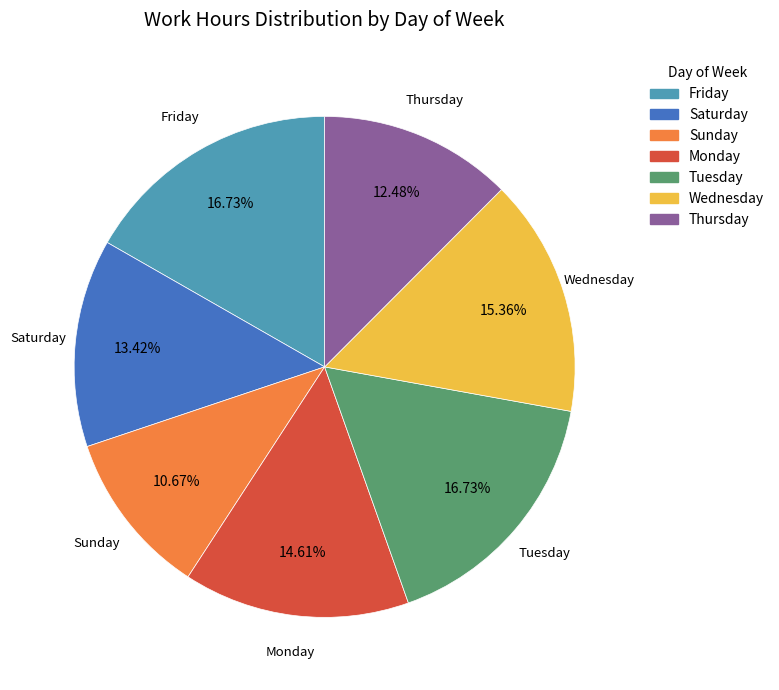

Does any single category account for the majority?

No